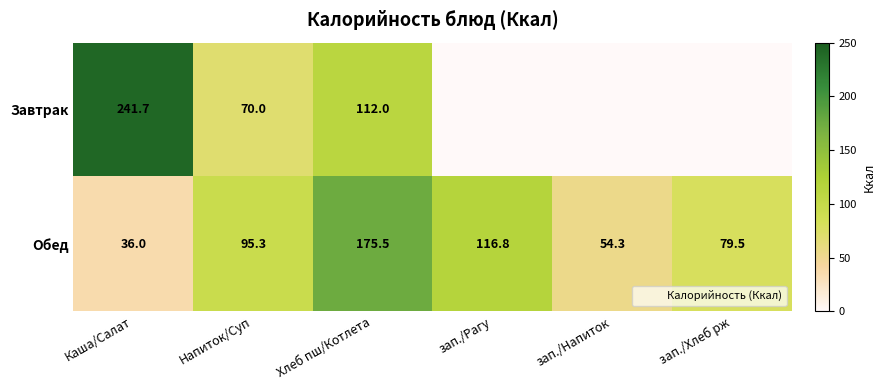

Rank the series at Напиток/Суп from lowest to highest value.

Завтрак, Обед